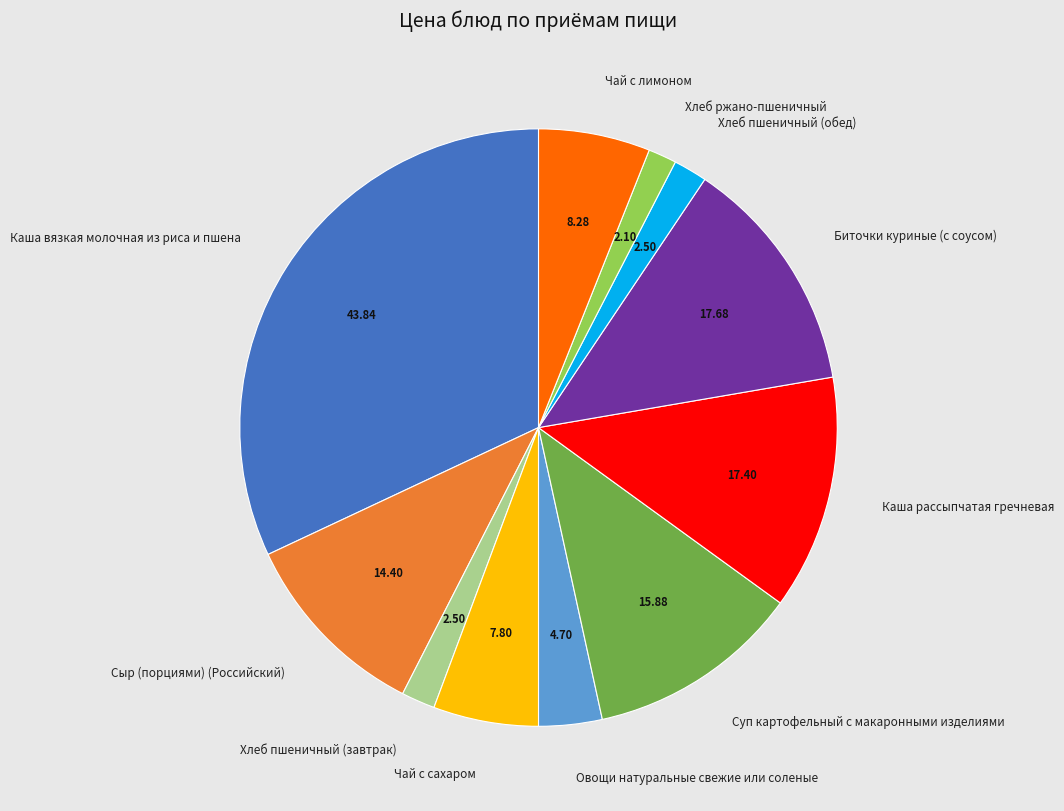

Which slice is the largest?

Каша вязкая молочная из риса и пшена